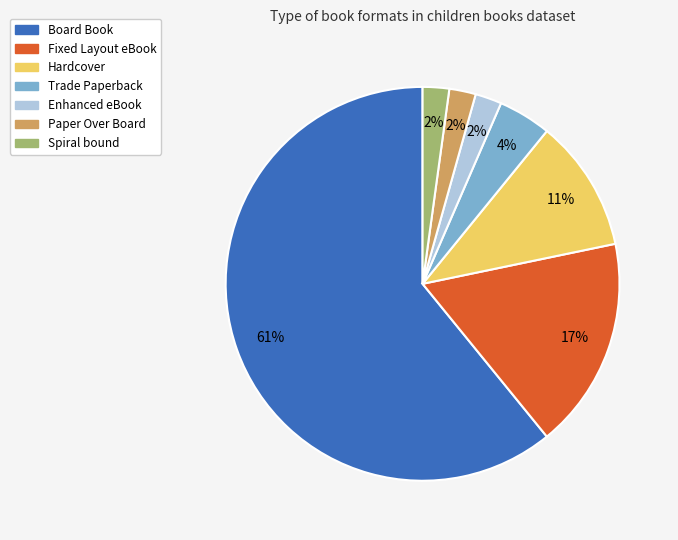

How many segments does this pie chart have?

7